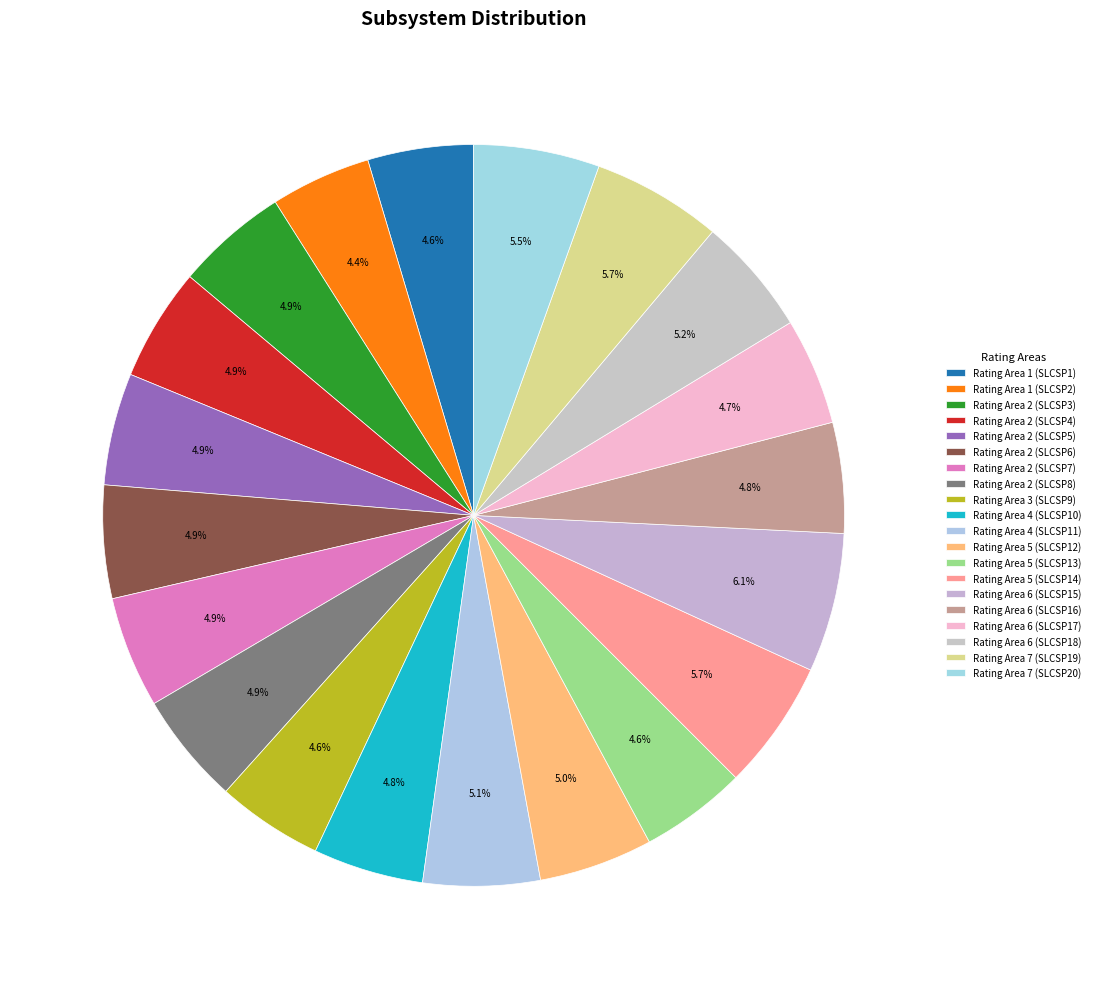

How many slices are in this pie chart?

20